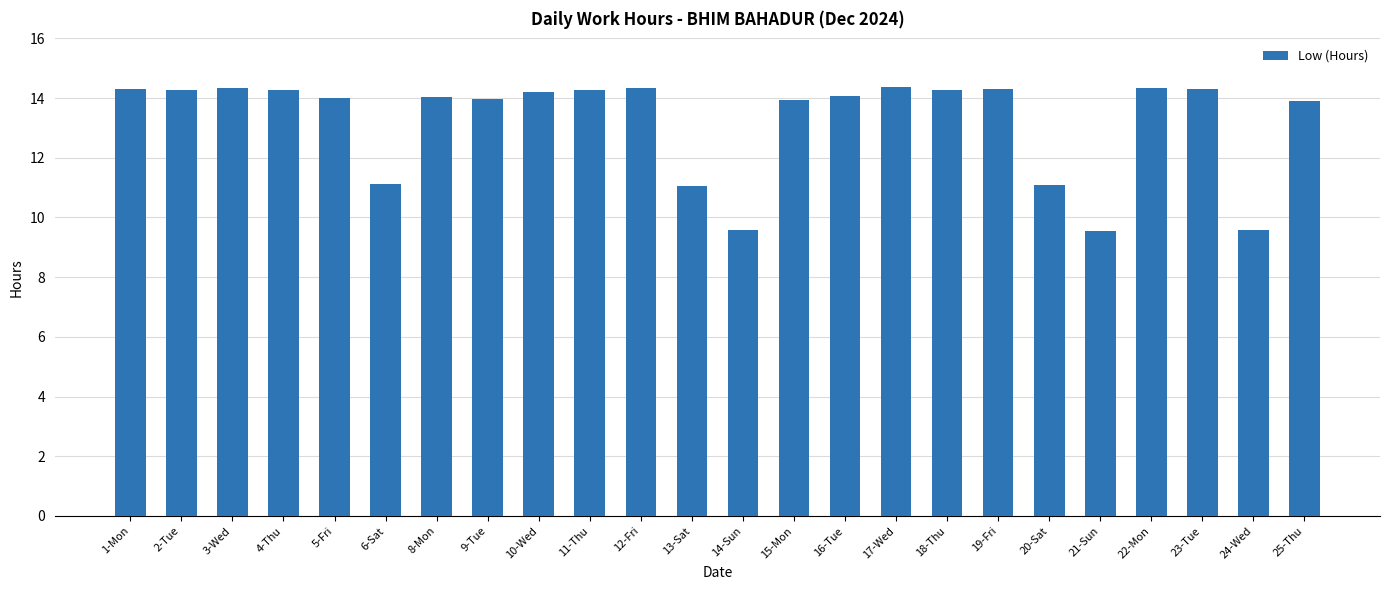

What is the change in value from 9-Tue to 18-Thu?

+0.3